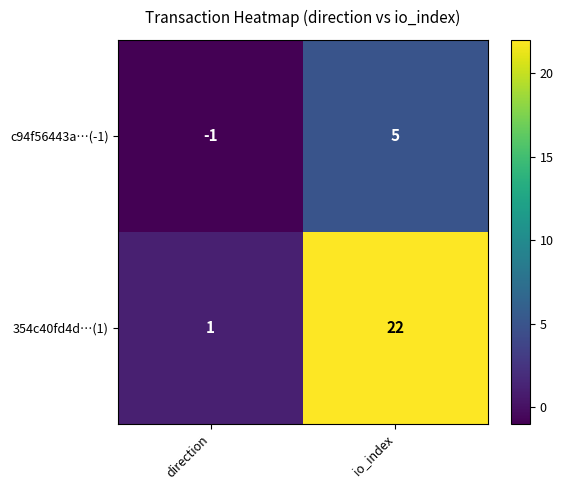

True or false: 354c40fd4d…(1) has a value of 22 at io_index.

True